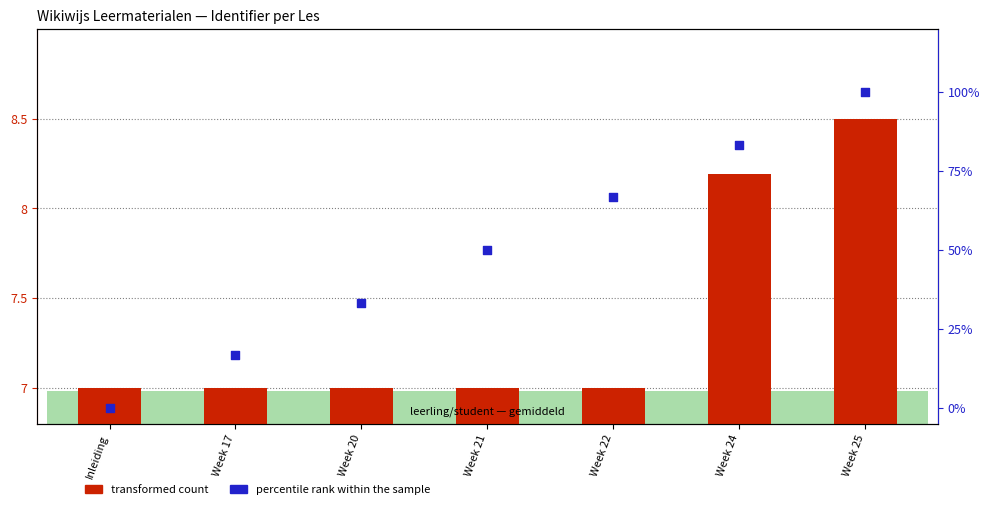

At how many categories does at least one series exceed 90?

1